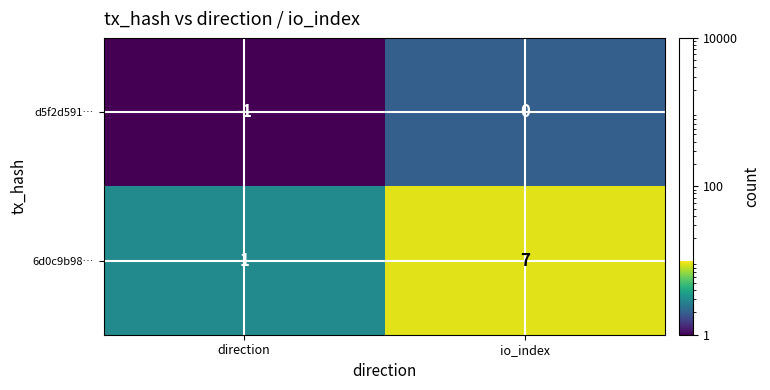

What is the smallest value displayed?

-1